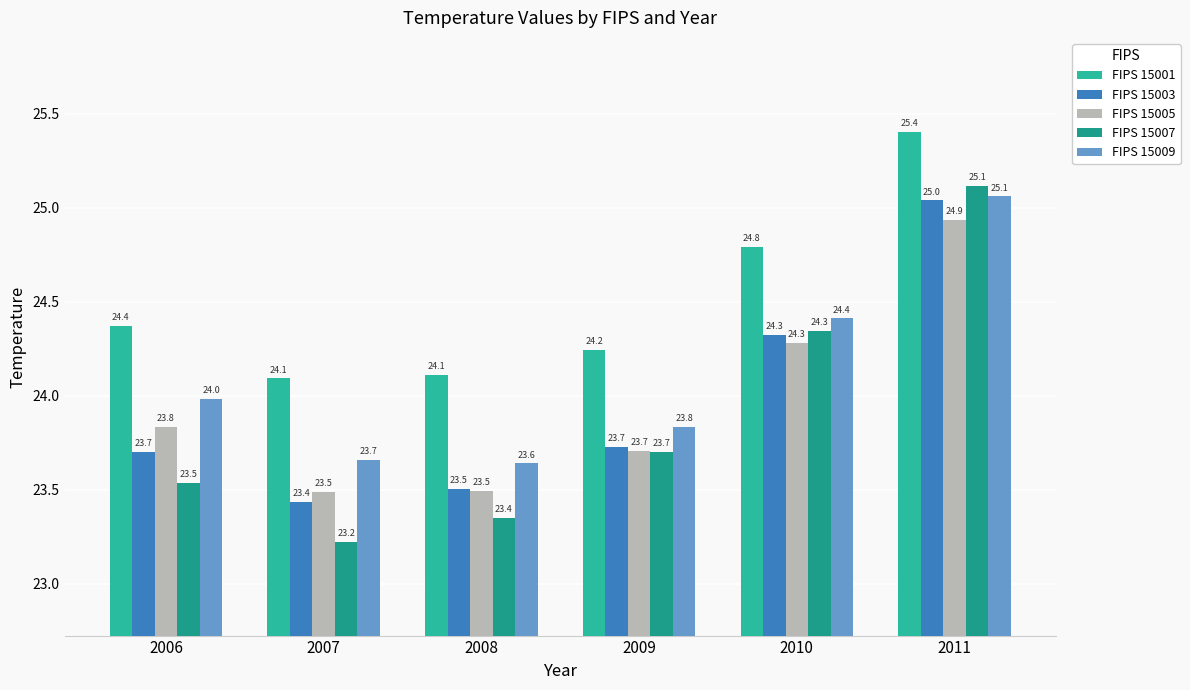

How many bars are there in total?

30